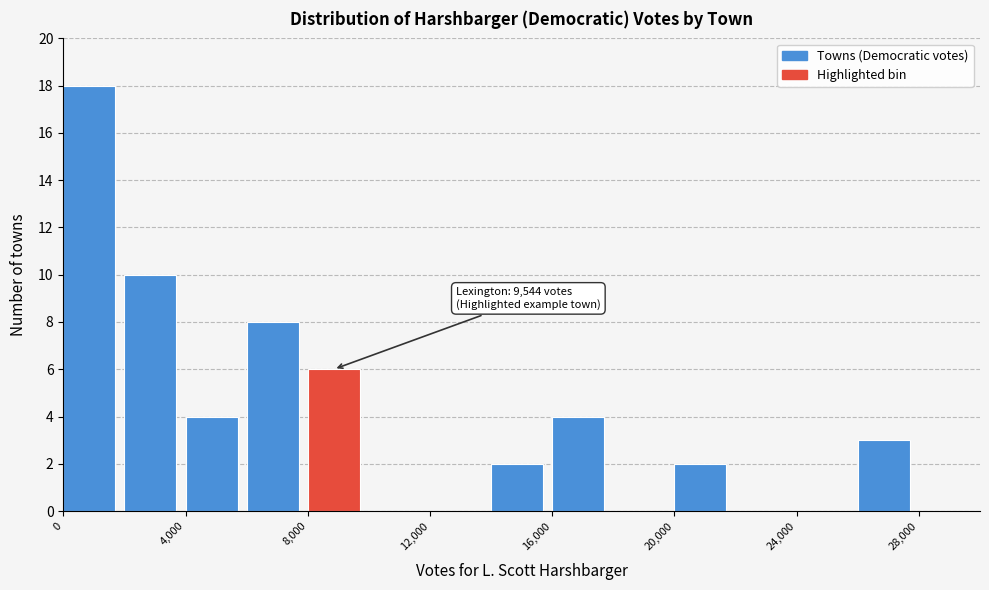

Over which range of the x-axis is the bar tallest?

0 to 2000